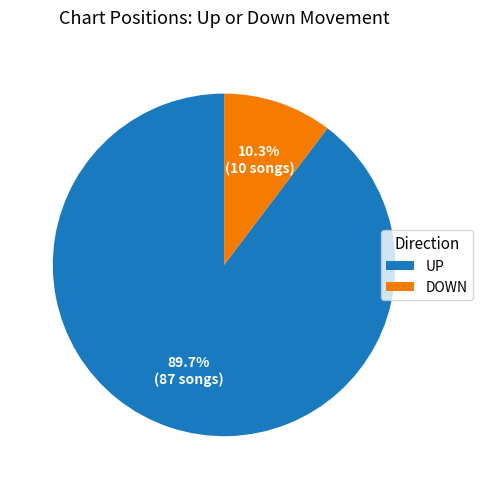

Does any single category account for the majority?

Yes